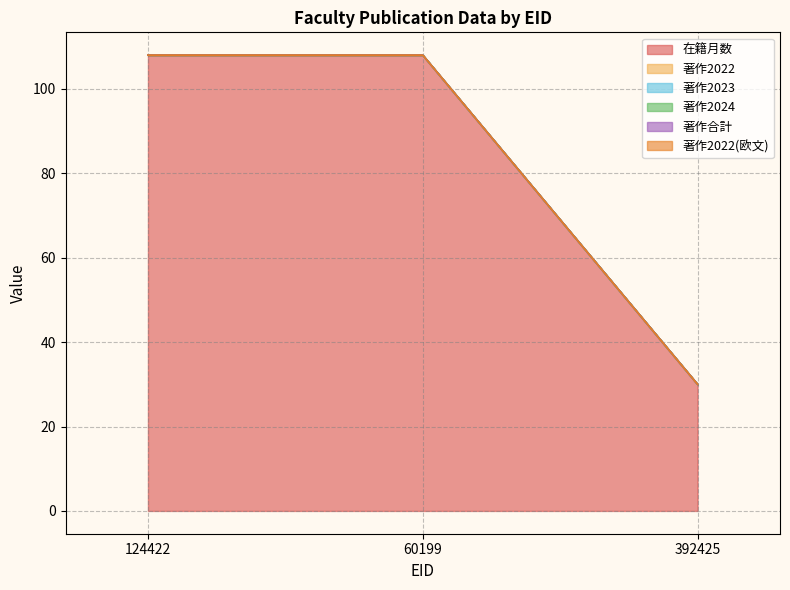

At which label does 著作2024 reach its minimum?

124422